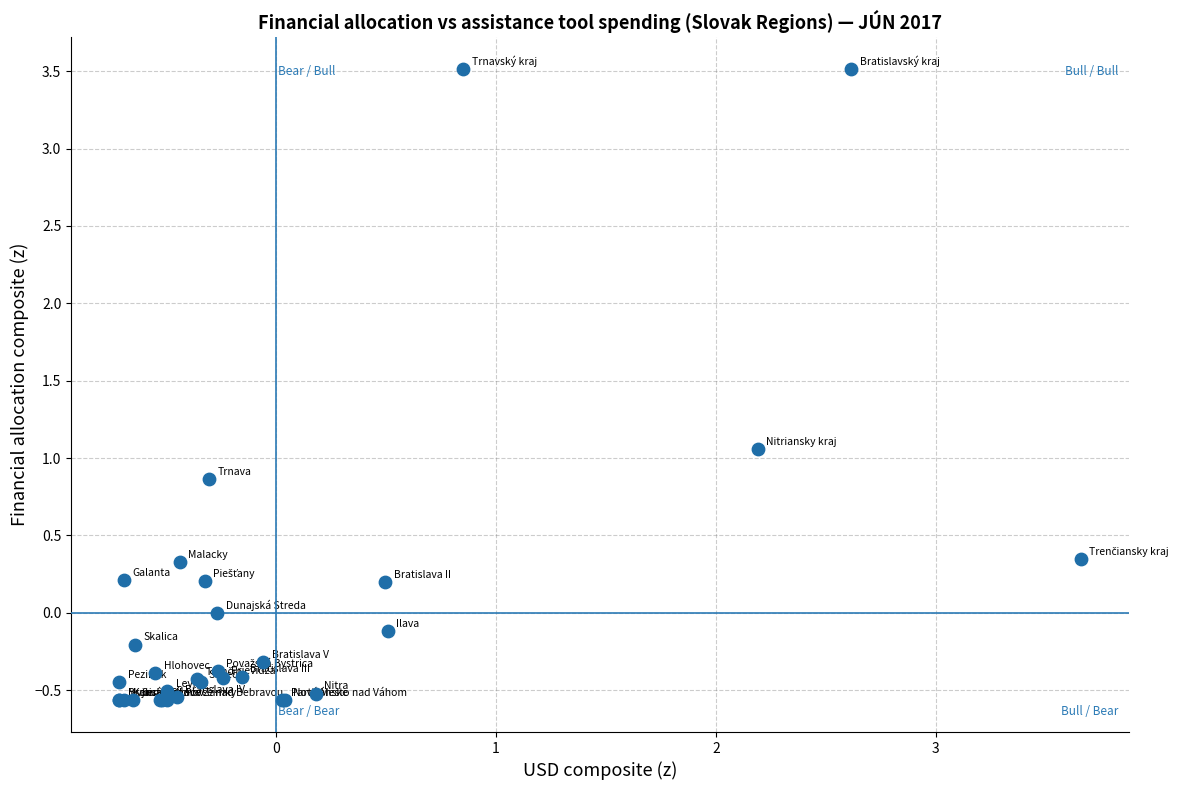

What Y value in the scatter plot is closest to 1?

1.1